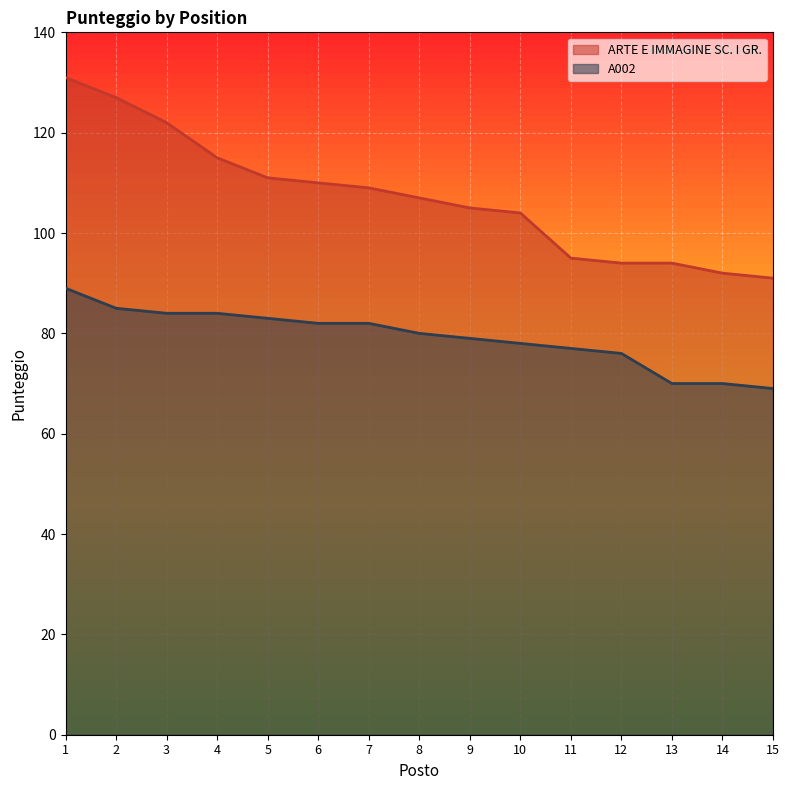

True or false: ARTE E IMMAGINE SC. I GR. and A002 intersect in this chart.

False